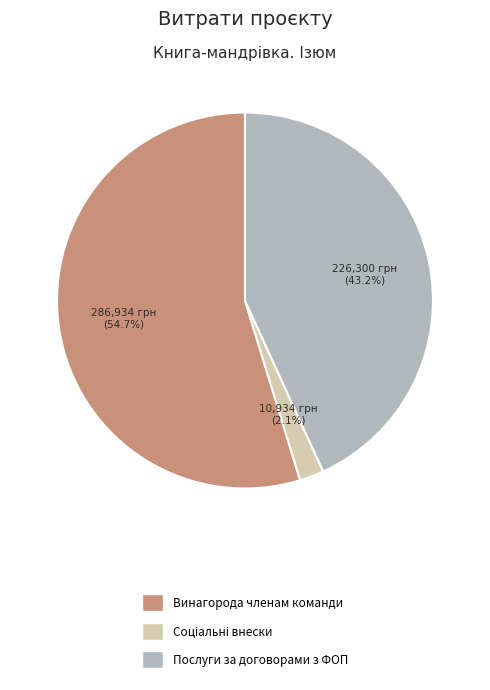

Which has a higher value, Послуги за договорами з ФОП or Винагорода членам команди?

Винагорода членам команди